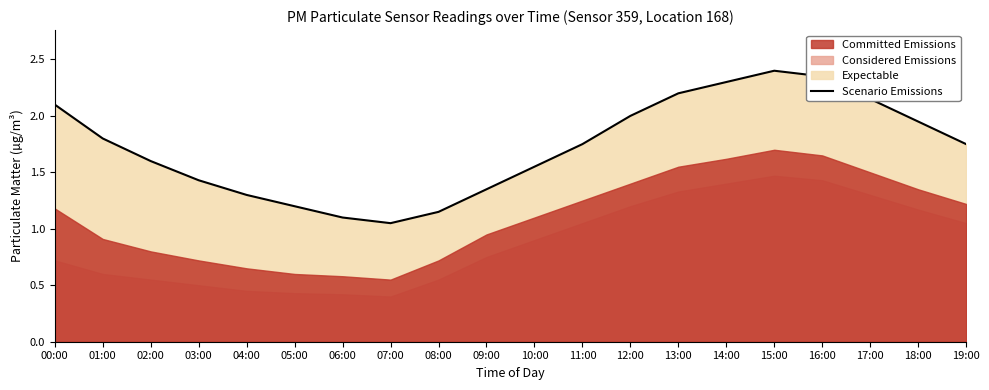

Which category has the lowest value across all series?

07:00